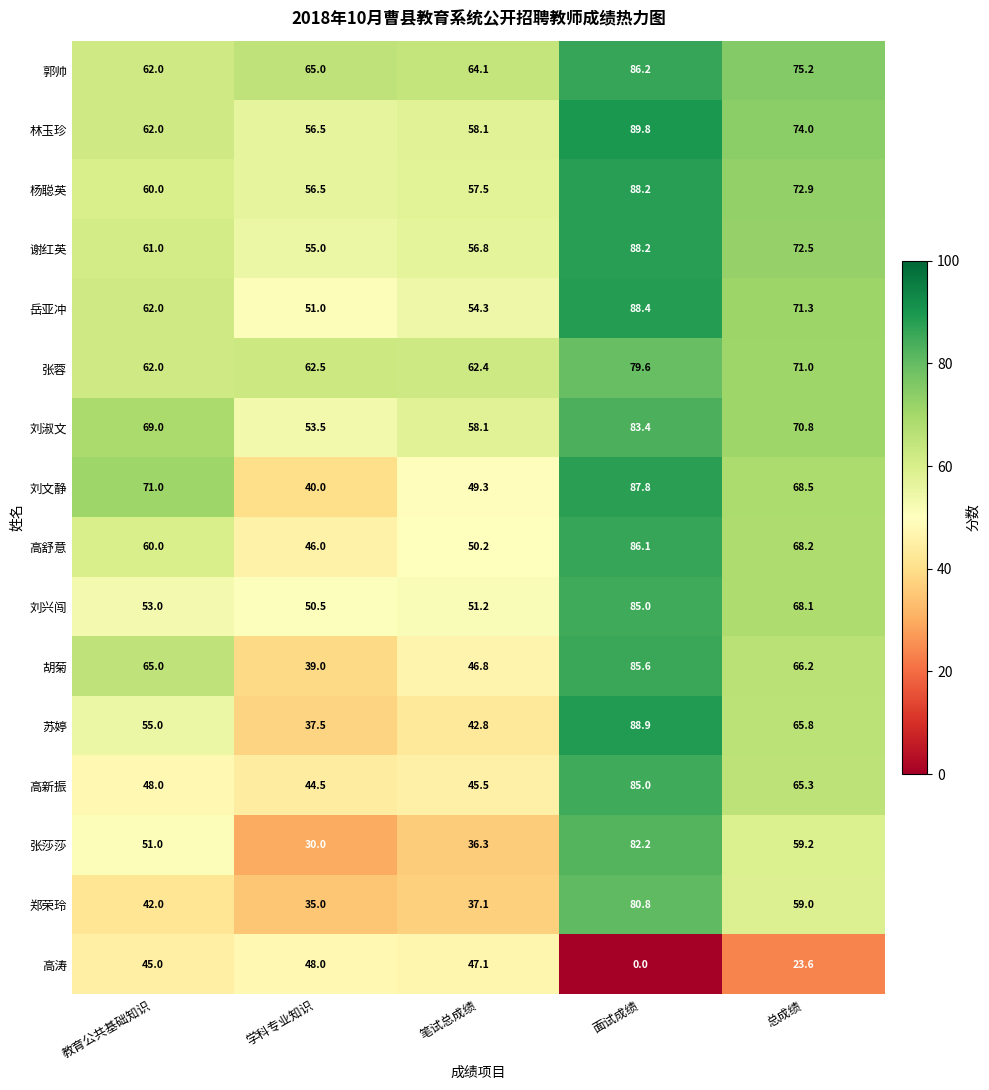

Which label corresponds to the smallest value in the chart?

面试成绩